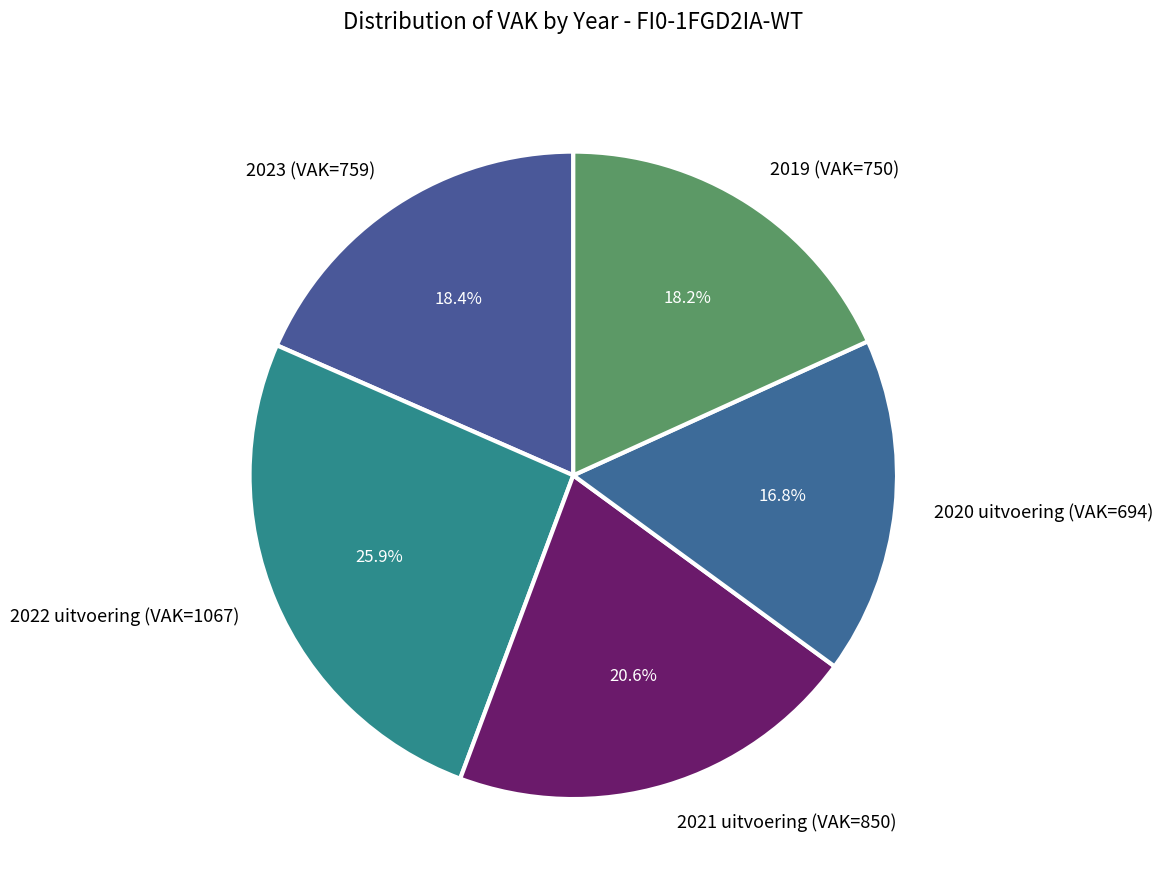

Which category has the smallest portion of the pie?

2020 uitvoering (VAK=694)